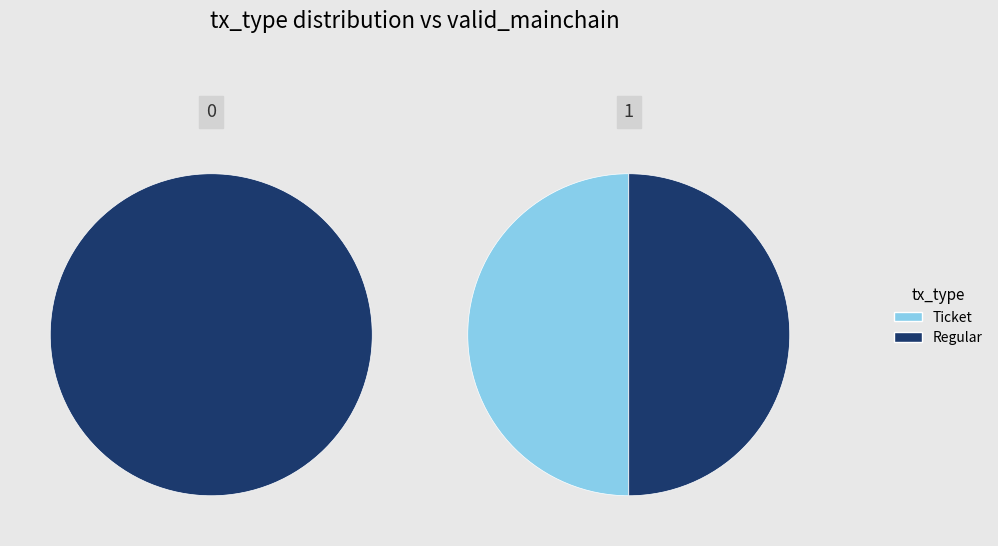

Rank the series at Regular from highest to lowest value.

Ticket, Regular